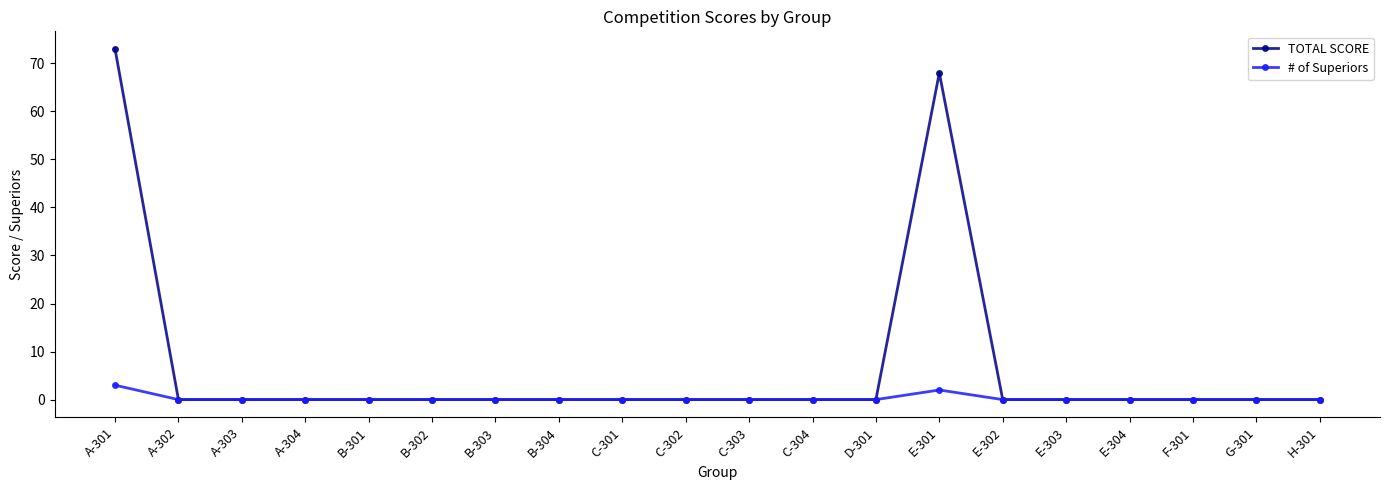

What value does the # of Superiors series have at A-301?

3